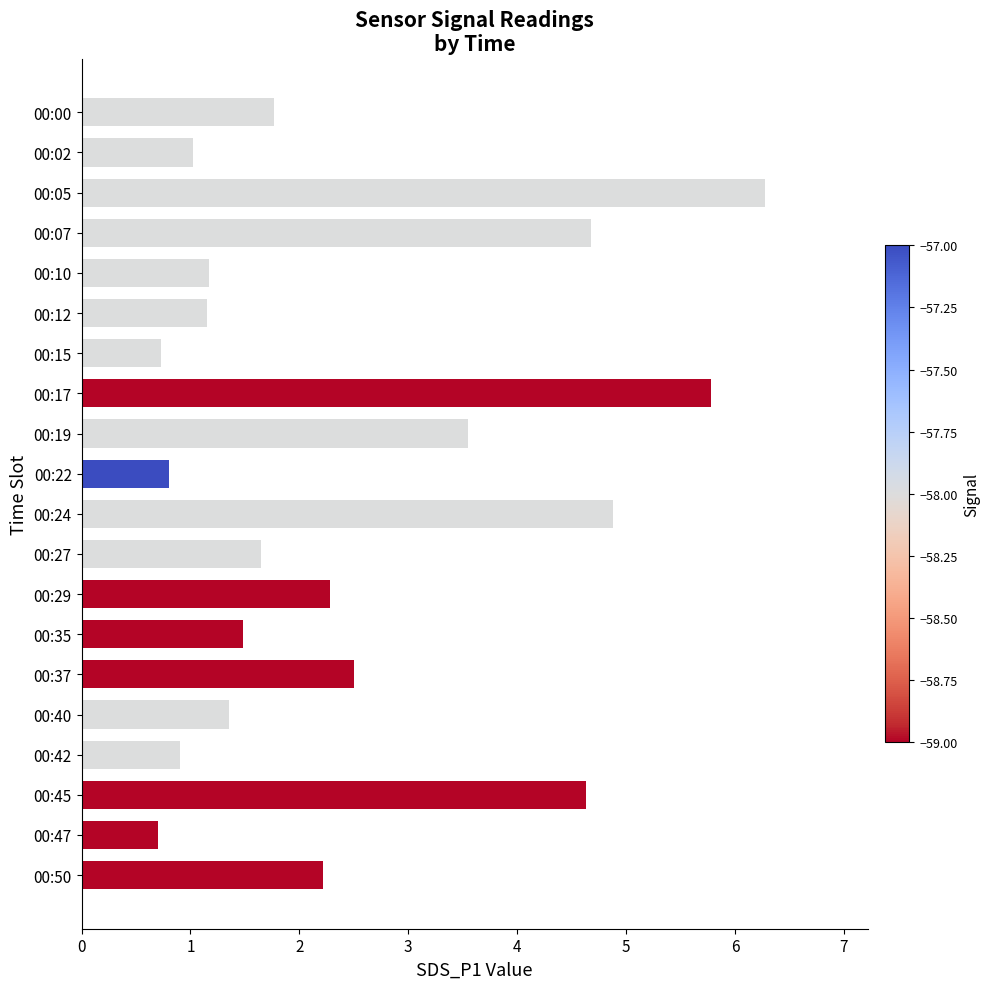

What is the maximum value shown in the chart?

6.3